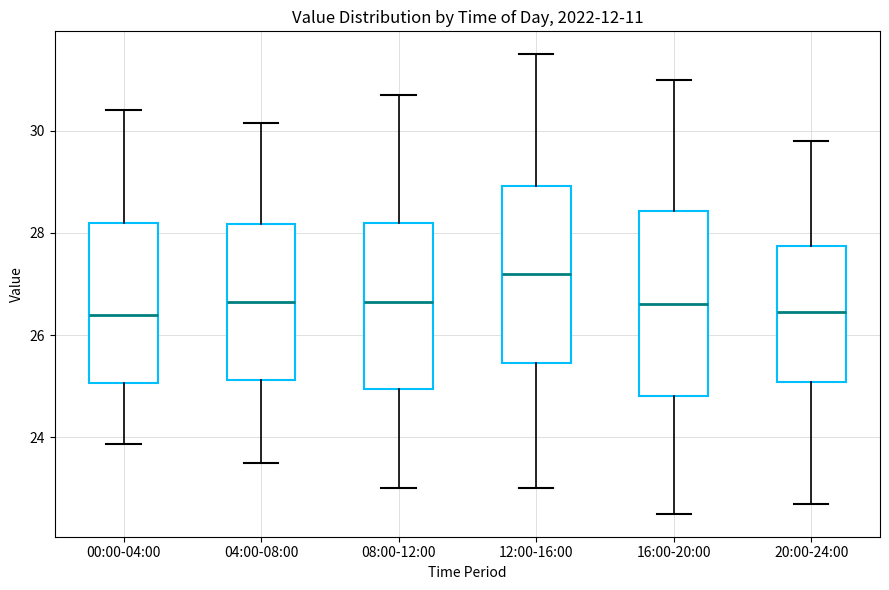

Reading left to right, transcribe this box plot: for each box, give where its median line is, the range the box spans, and where its two whiskers end, as read against the y-axis. The values are not printed on the chart, so give them approximately, as read against the axis.

00:00-04:00: median 26.4, box 25.0 to 28.2, whiskers 23.8 to 30.4
04:00-08:00: median 26.6, box 25.2 to 28.2, whiskers 23.6 to 30.2
08:00-12:00: median 26.6, box 25.0 to 28.2, whiskers 23.0 to 30.8
12:00-16:00: median 27.2, box 25.4 to 29.0, whiskers 23.0 to 31.6
16:00-20:00: median 26.6, box 24.8 to 28.4, whiskers 22.6 to 31.0
20:00-24:00: median 26.4, box 25.0 to 27.8, whiskers 22.8 to 29.8